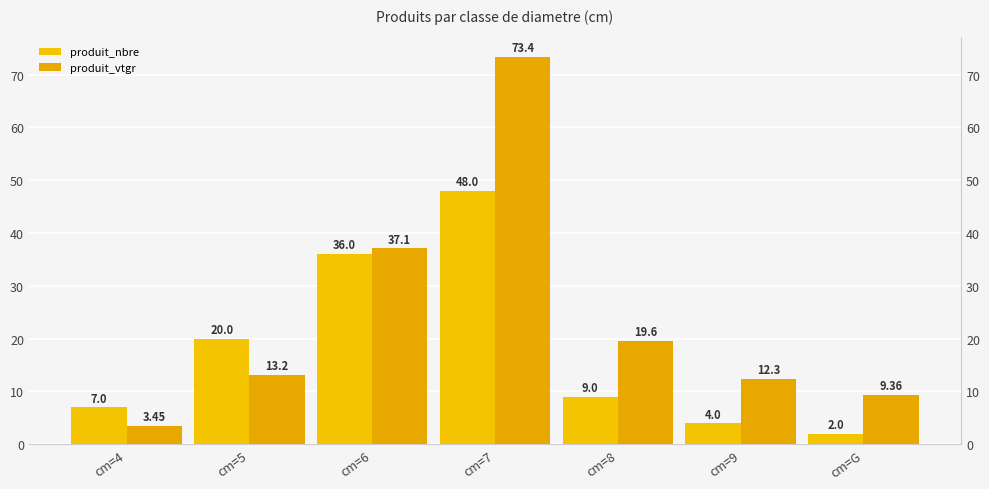

What is the label of the 3rd bar from the right?

cm=8